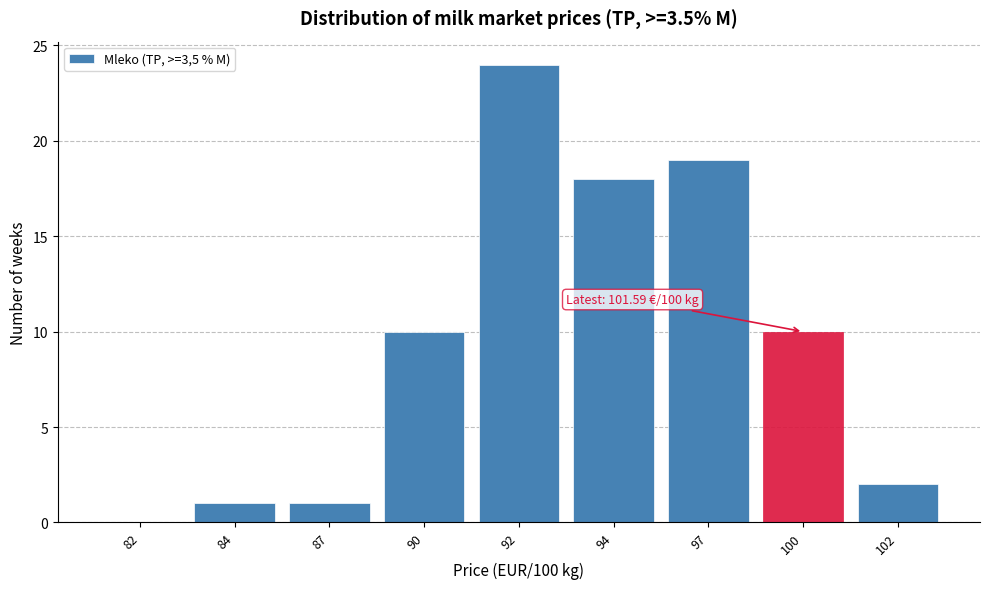

Reading left to right, list all the values displayed in this chart.

82=0	84=1	87=1	90=10	92=24	94=18	97=19	100=10	102=2